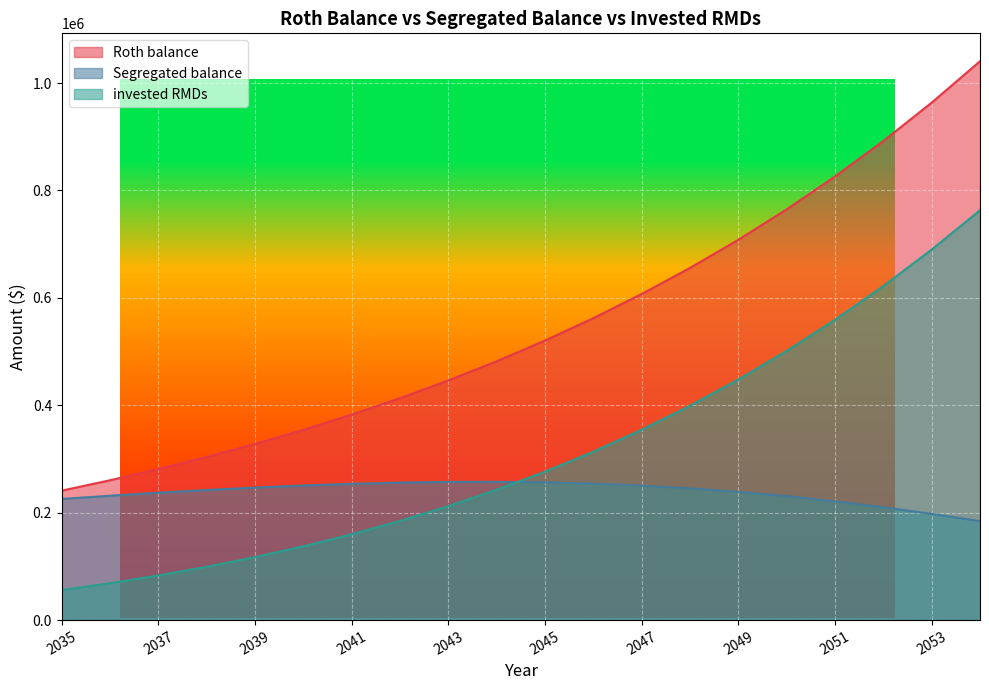

Which series has the largest total across all categories?

Roth balance